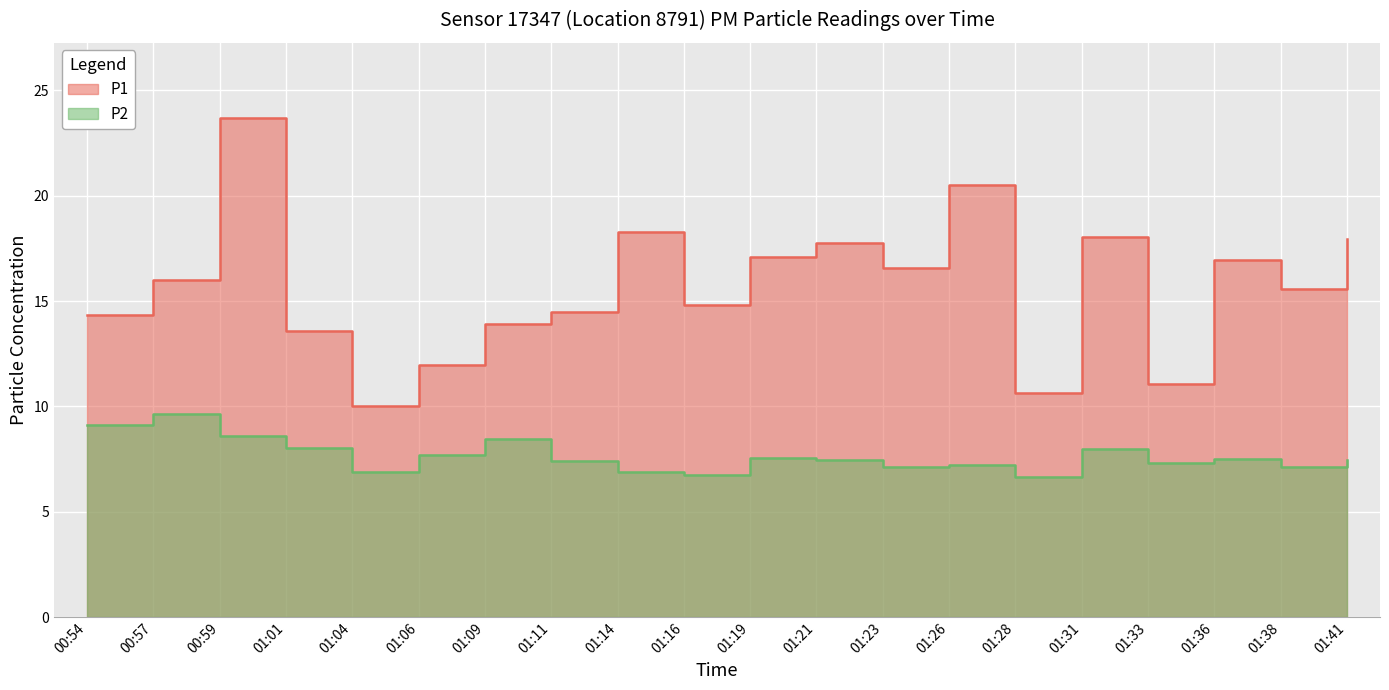

At which label does P1 first exceed 16?

00:59